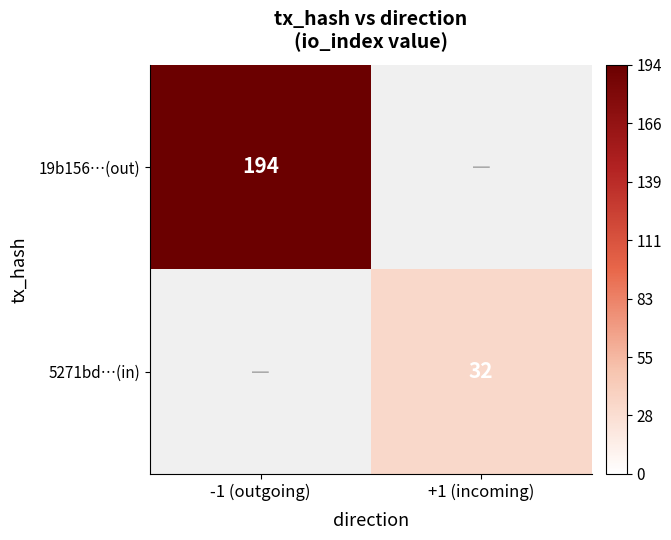

Is it true that 5271bd…(in) equals 20 at +1 (incoming)?

False